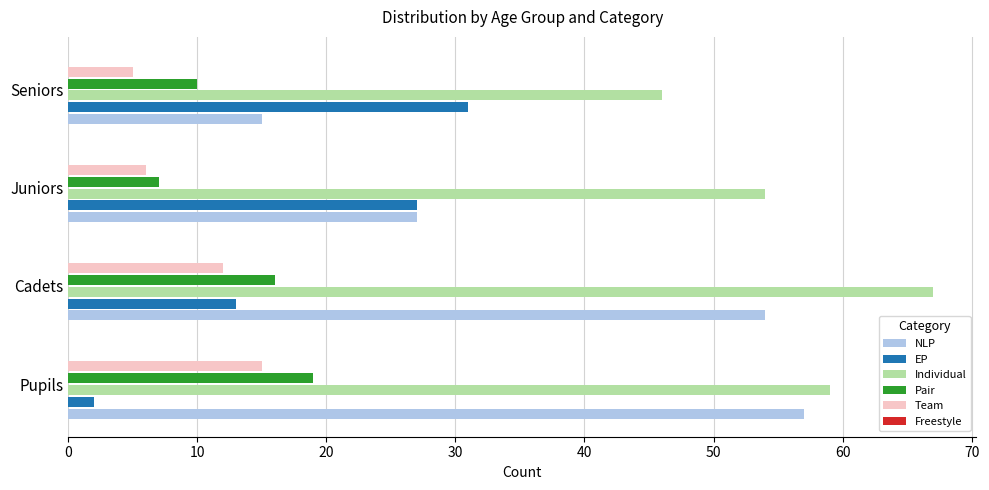

Which series has the largest range (max minus min)?

NLP